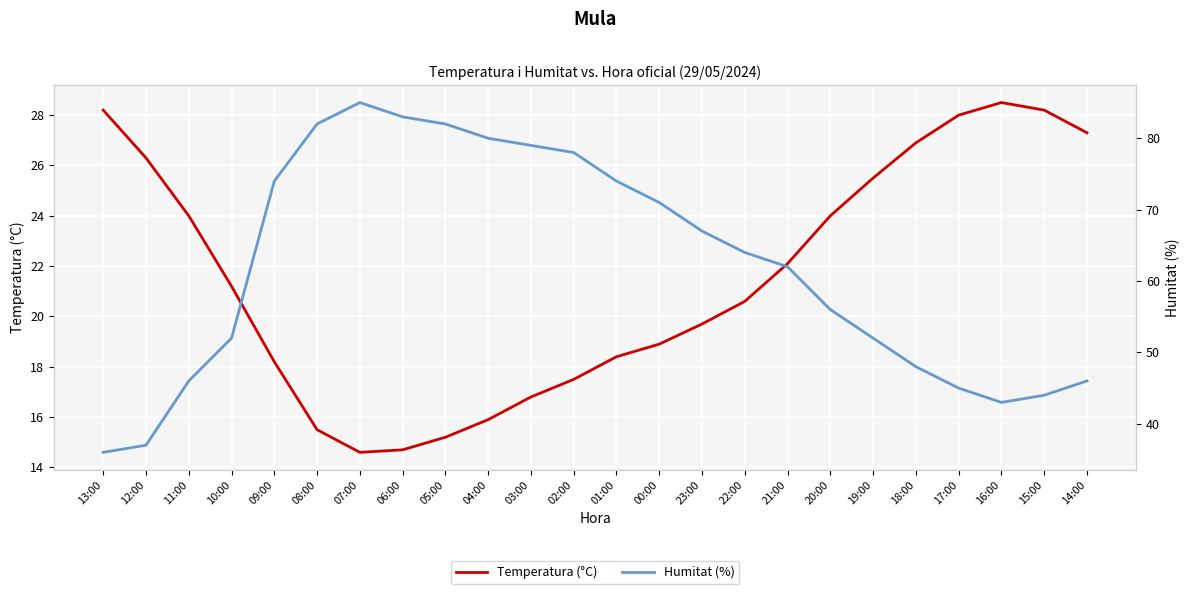

The value of Humitat (%) at 16:00 is 43.0. True or false?

True